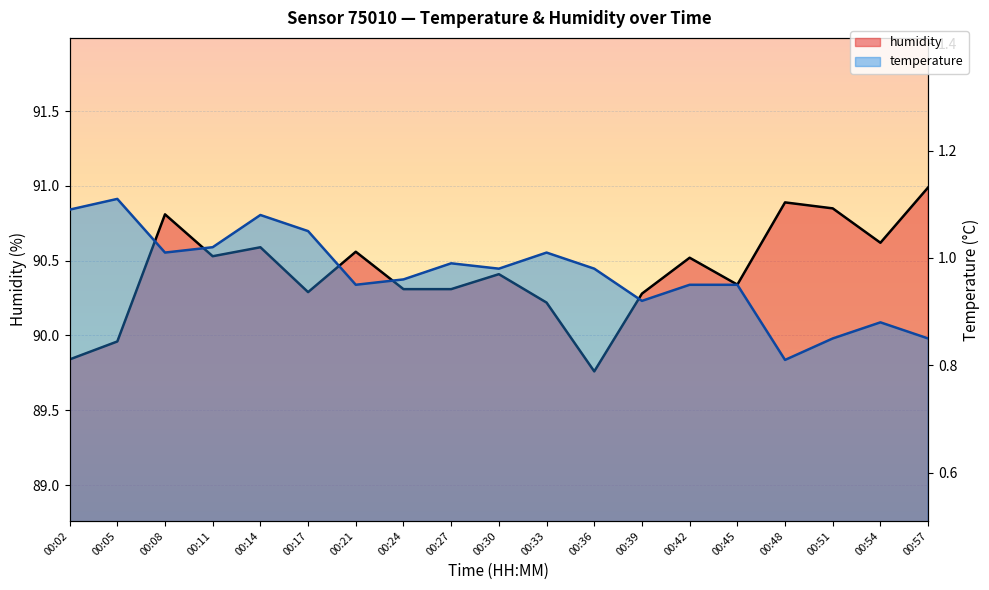

True or false: temperature has more than 1 interior local peaks.

True